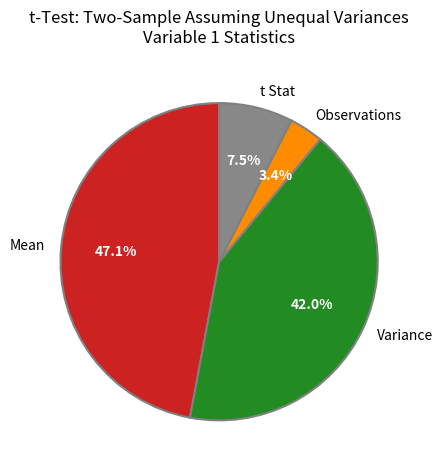

What percentage is the Mean slice, to the nearest percent?

47%